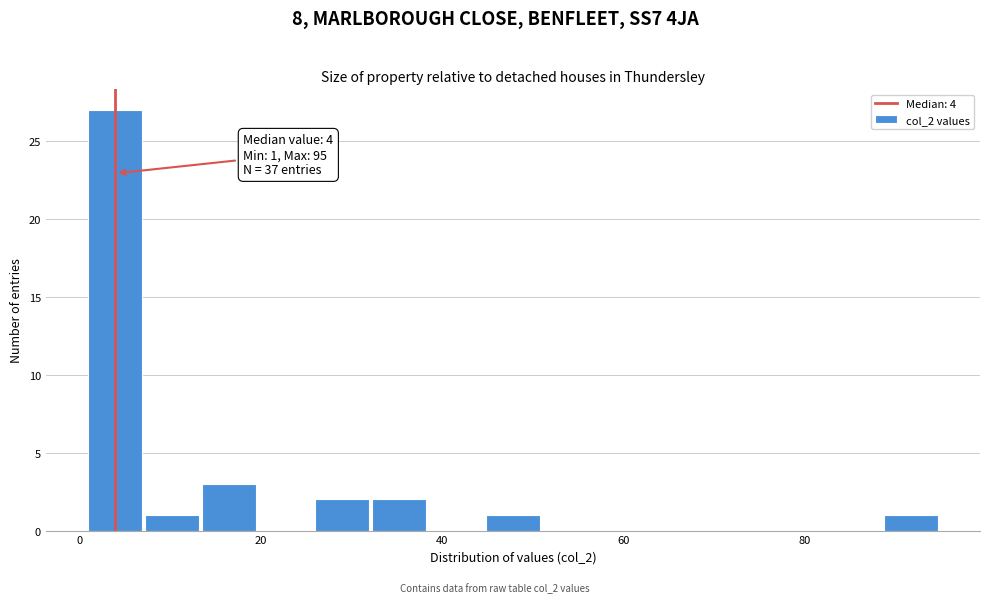

Read against the x-axis, roughly where is the centre of the tallest bar?

4